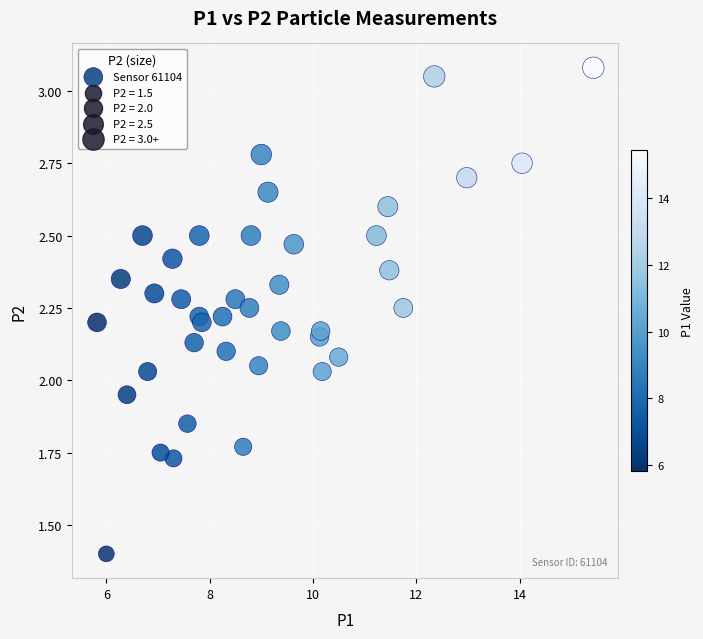

What is the range of X values (max minus min)?

9.6